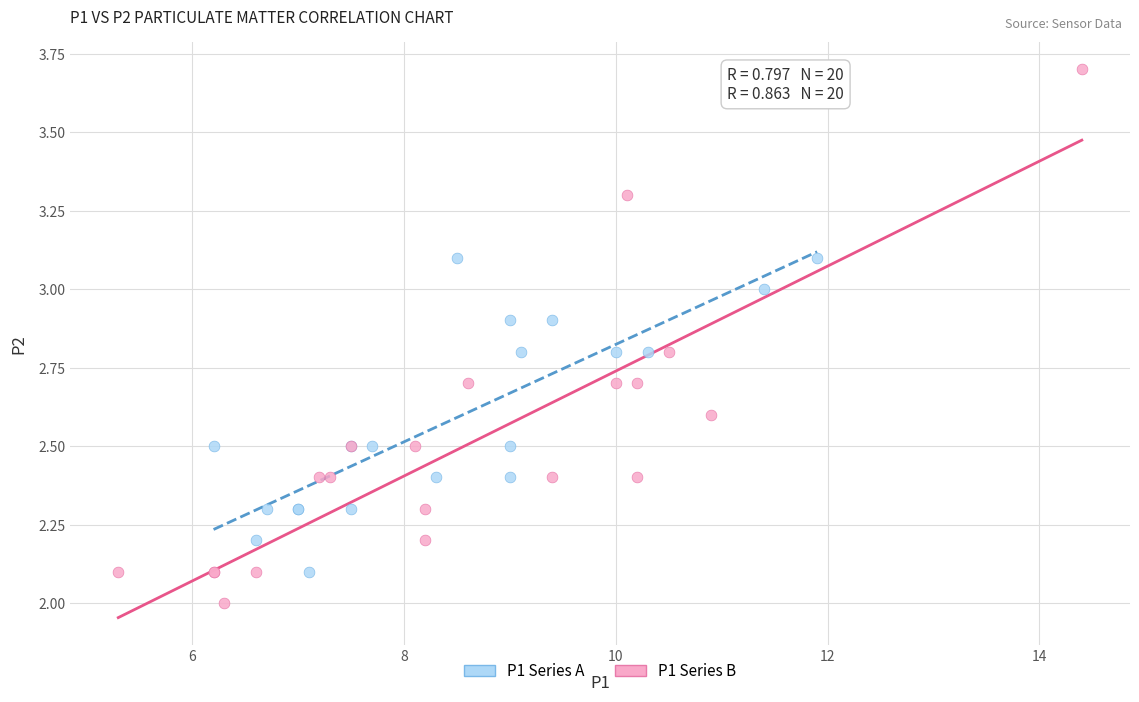

Which series contains the lowest Y value?

P1 Series B